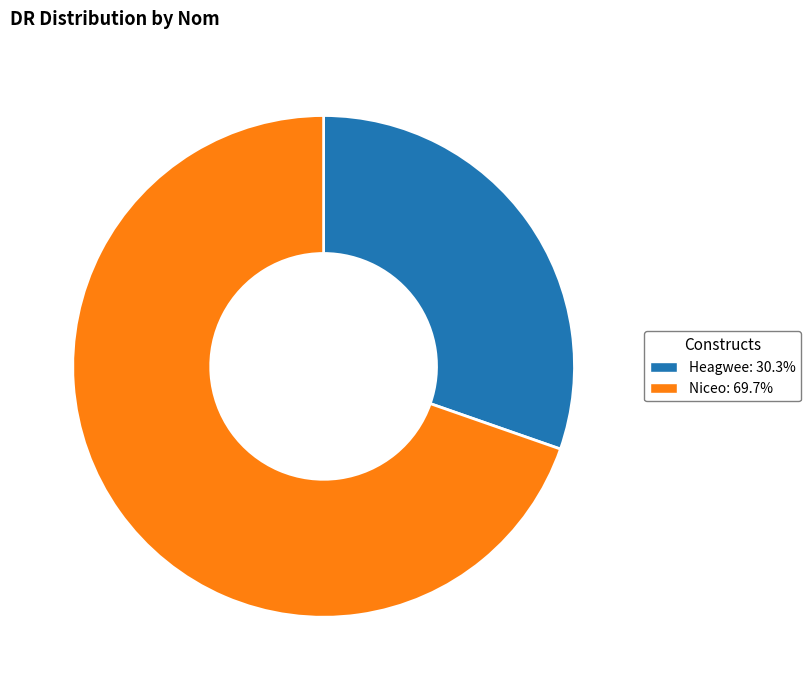

What is the ratio of the value at Niceo to the value at Heagwee?

2.3